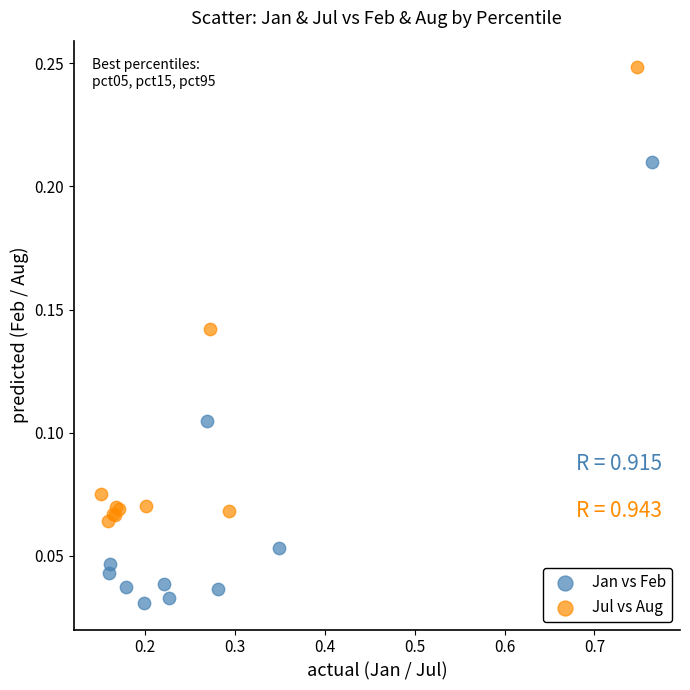

Which series contains the highest Y value?

Jul vs Aug